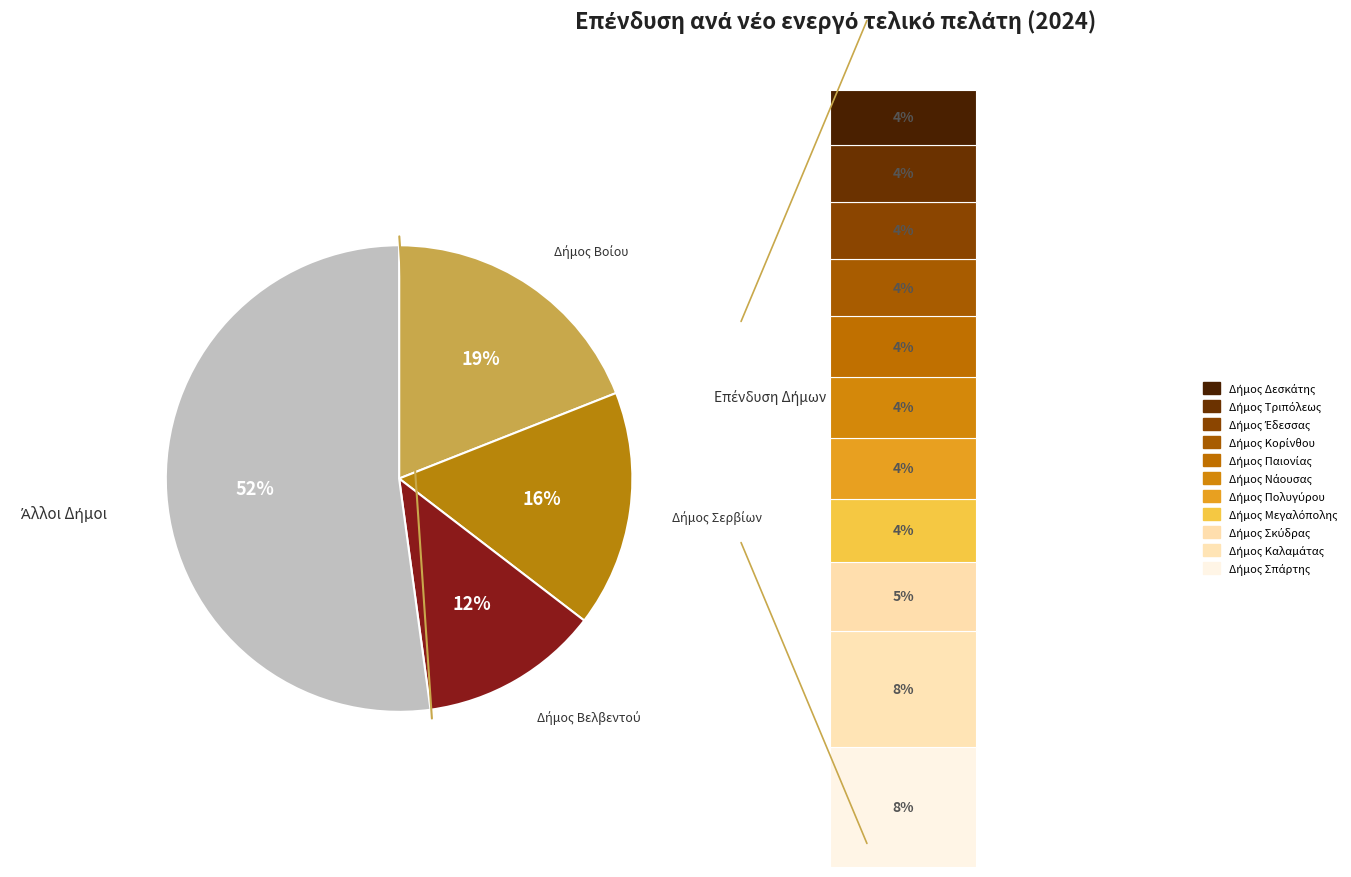

Rank the categories by value from highest to lowest.

Δήμος Βοίου, Δήμος Σερβίων, Δήμος Βελβεντού, Δήμος Σπάρτης, Δήμος Καλαμάτας, Δήμος Σκύδρας, Δήμος Μεγαλόπολης, Δήμος Πολυγύρου, Δήμος Νάουσας, Δήμος Παιονίας, Δήμος Κορίνθου, Δήμος Έδεσσας, Δήμος Τριπόλεως, Δήμος Δεσκάτης